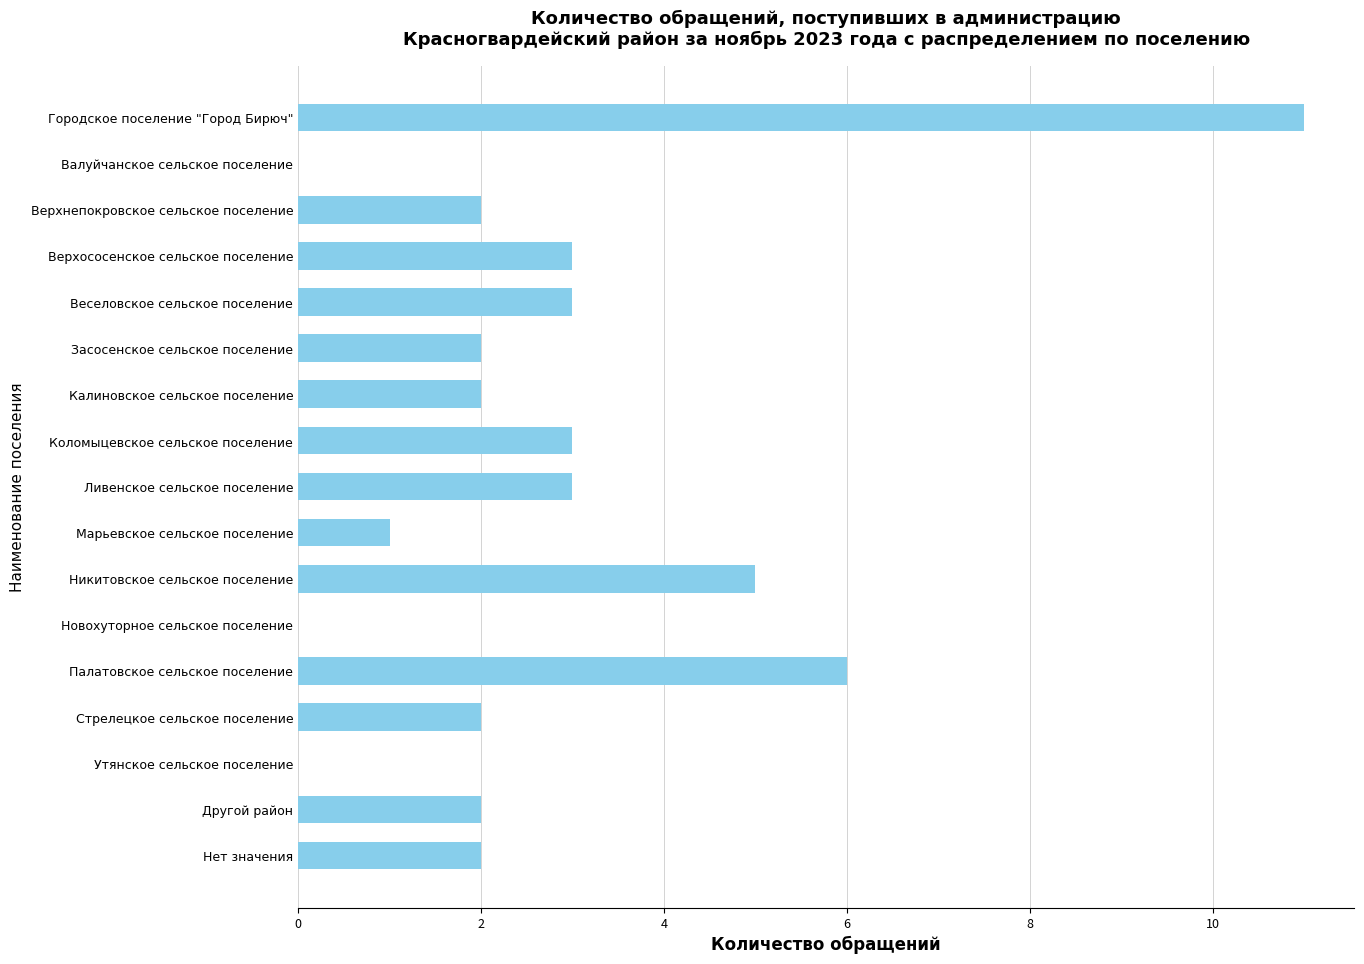

What is the sum of all values?

47